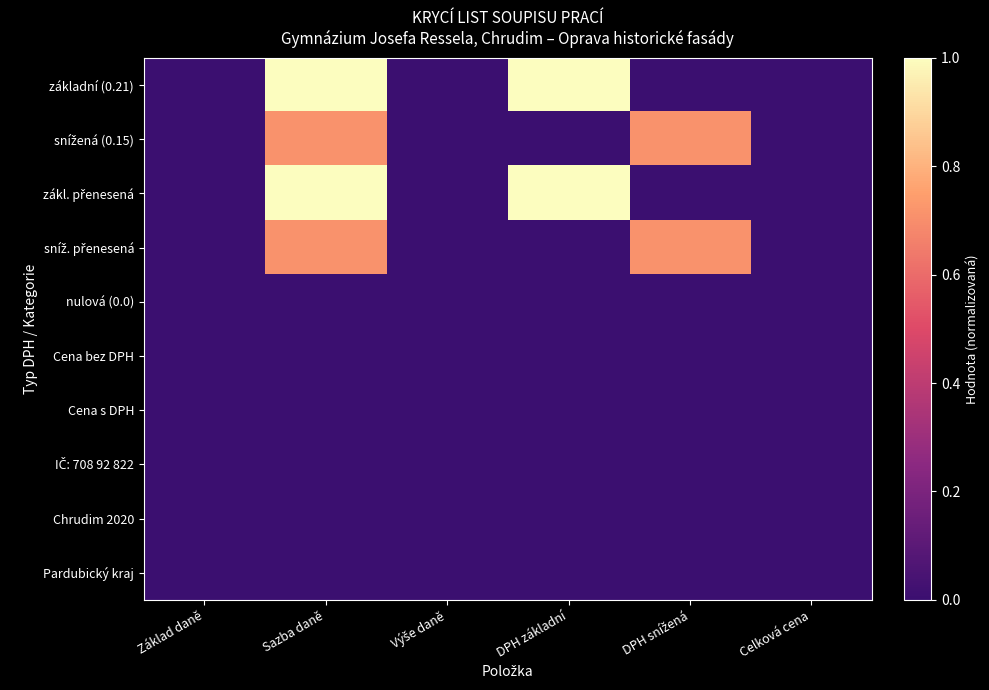

At how many categories does at least one series exceed 0?

3